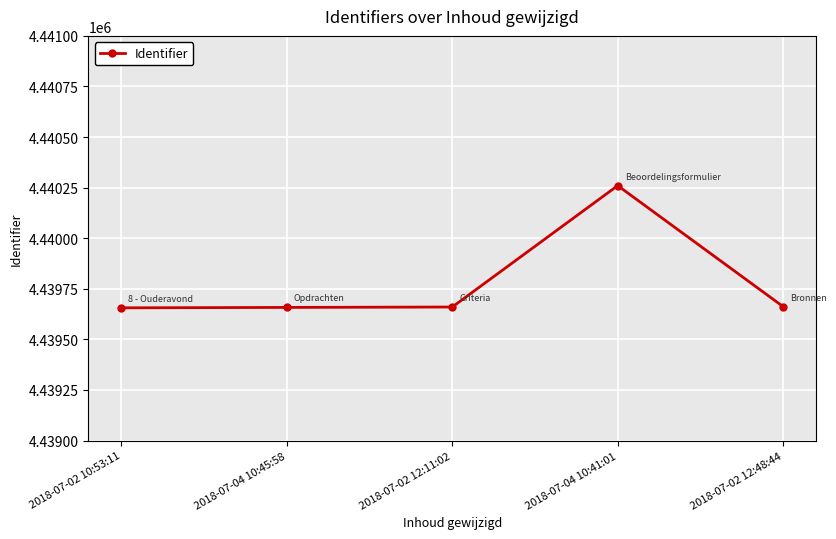

What is the change in value from 2018-07-04 10:45:58 to 2018-07-04 10:41:01?

+602